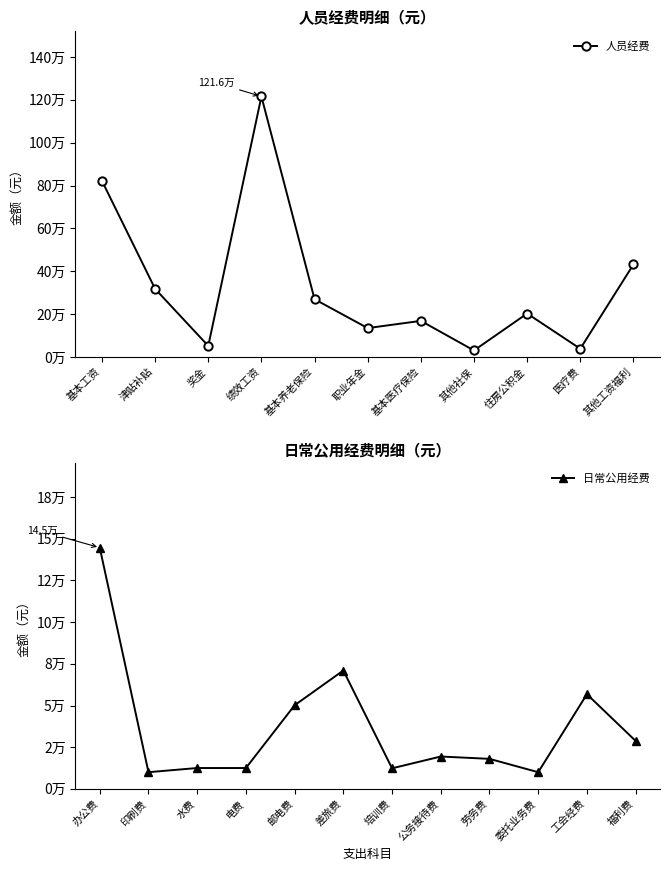

What is the average value of the 绩效工资 series?

1215814